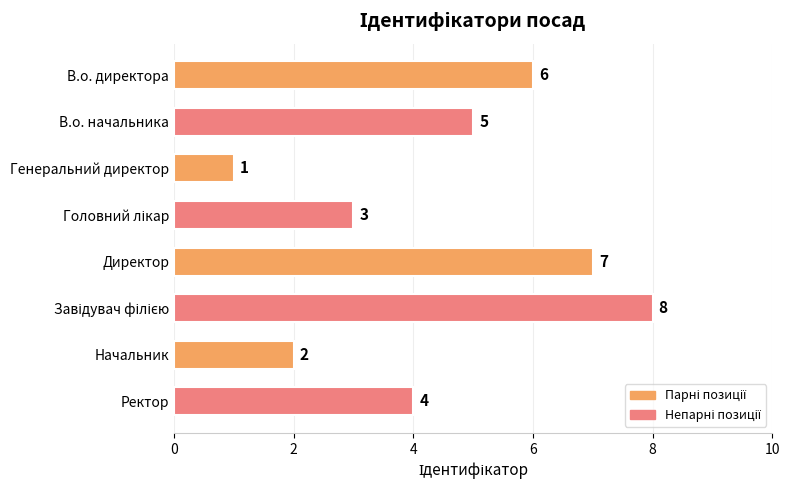

Reading top to bottom, extract all data points from this chart.

6	5	1	3	7	8	2	4